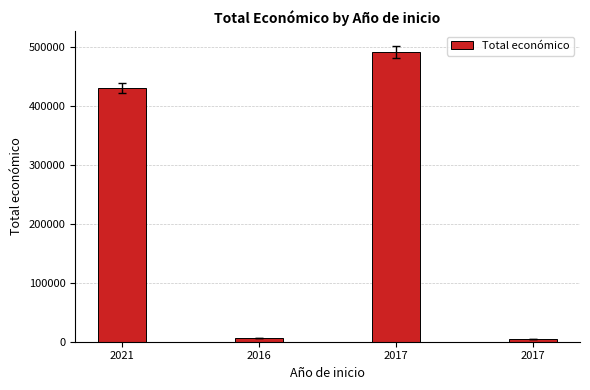

List the labels in order of value, largest first.

2017, 2021, 2016, 2017